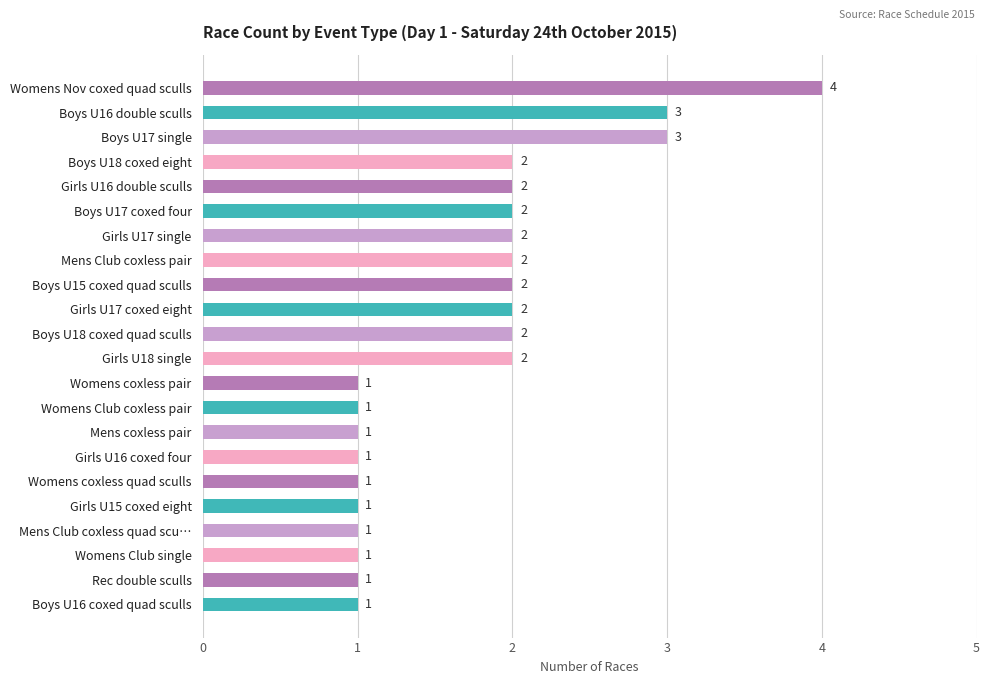

How many data points does each series have?

22